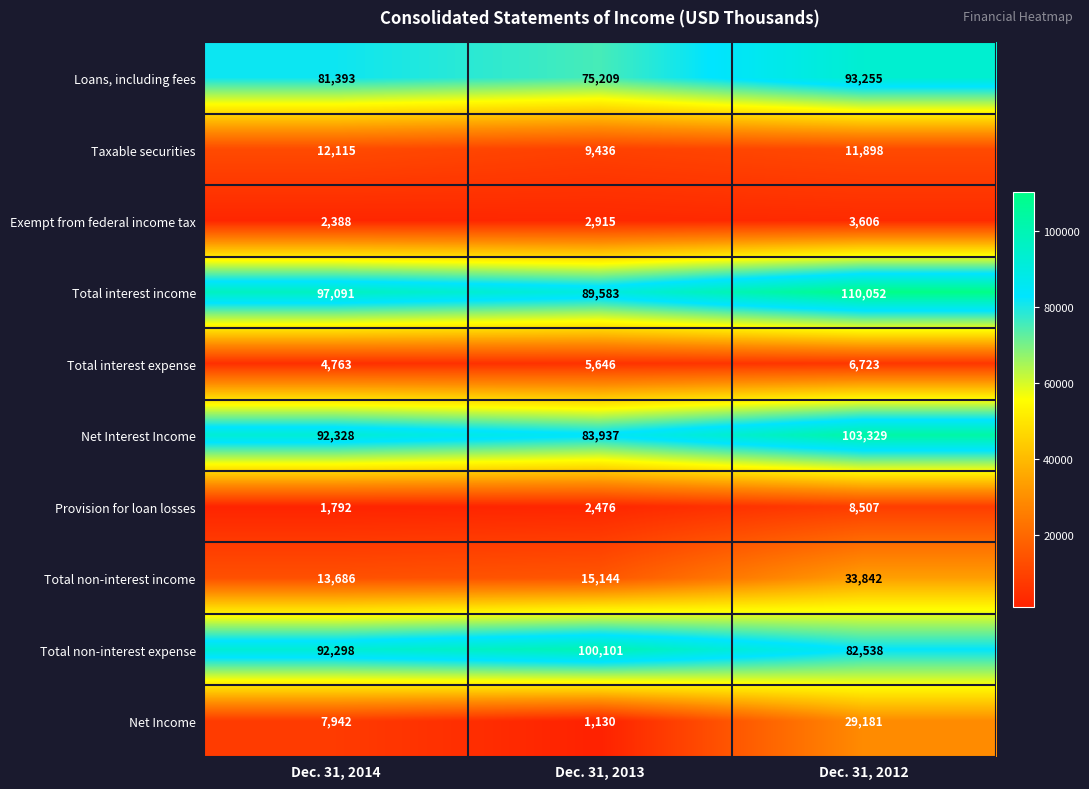

True or false: Total non-interest expense has a value of 92298 at Dec. 31, 2014.

True